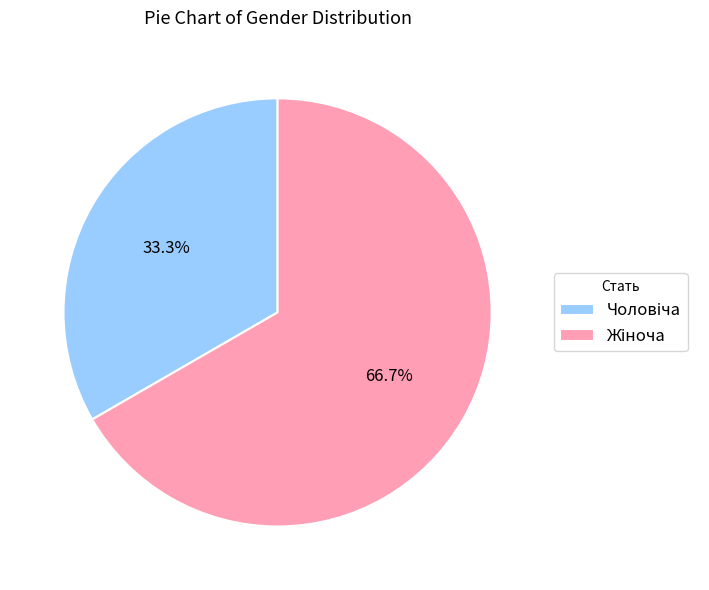

How many segments does this pie chart have?

2